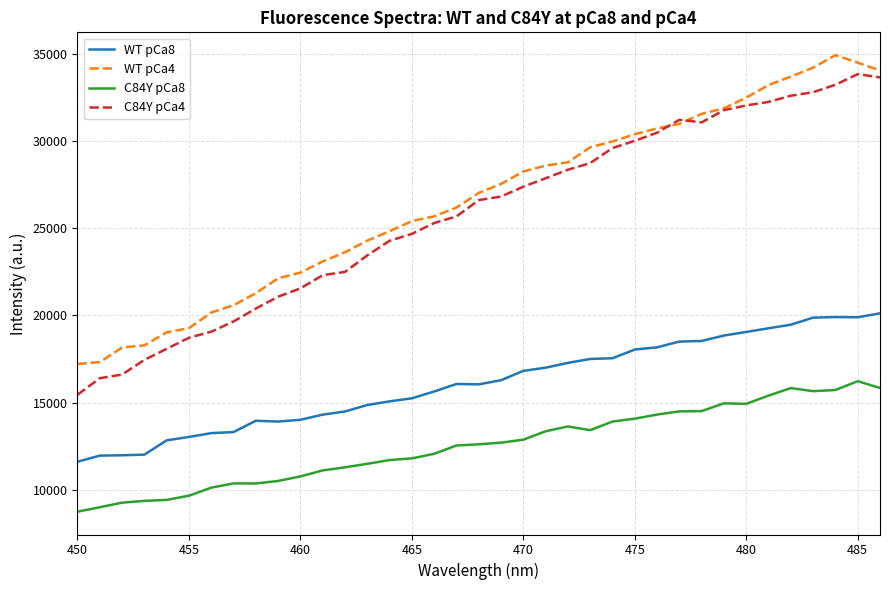

What is the difference between the maximum and second lowest values in the WT pCa4 series?

17608.3